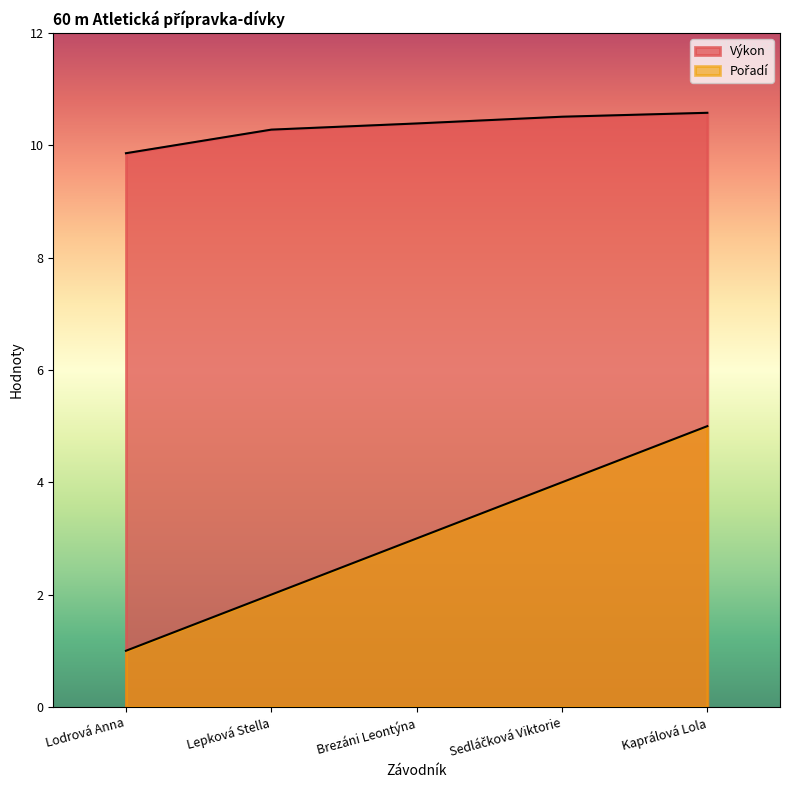

True or false: Výkon and Pořadí intersect in this chart.

False